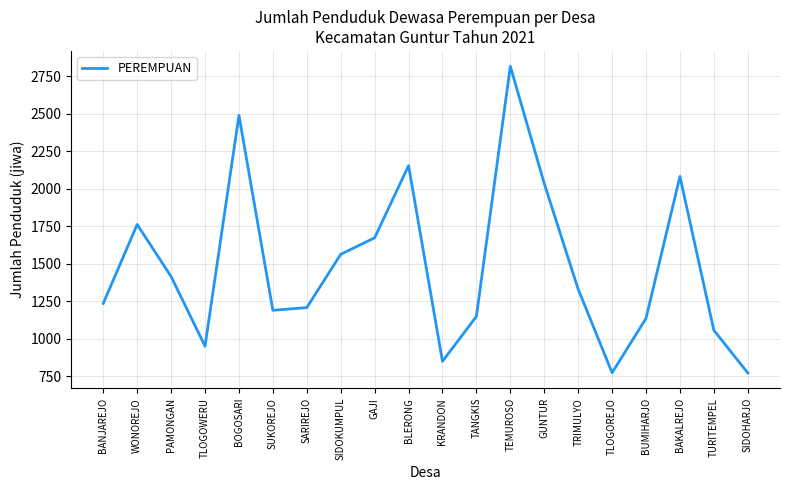

Between TEMUROSO and SUKOREJO, which is larger?

TEMUROSO